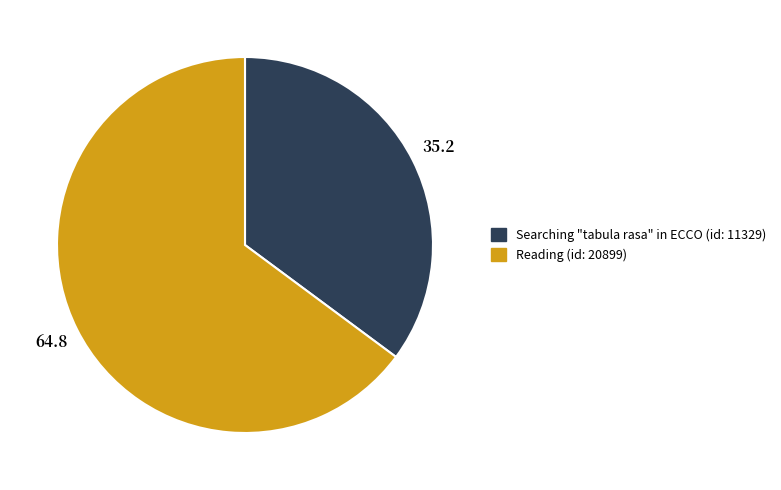

Rank the categories by value from highest to lowest.

Reading, Searching "tabula rasa" in ECCO